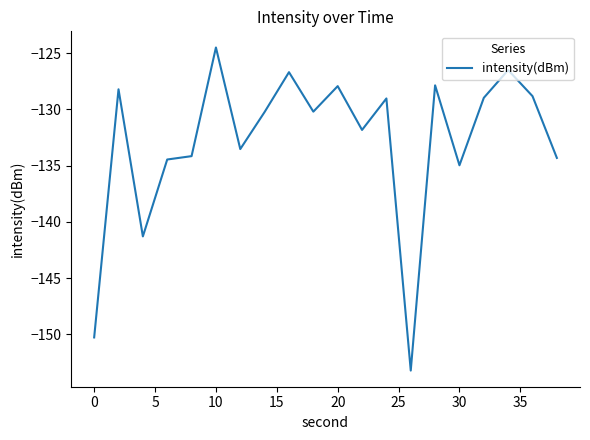

What is the sum of all values?

-2657.0